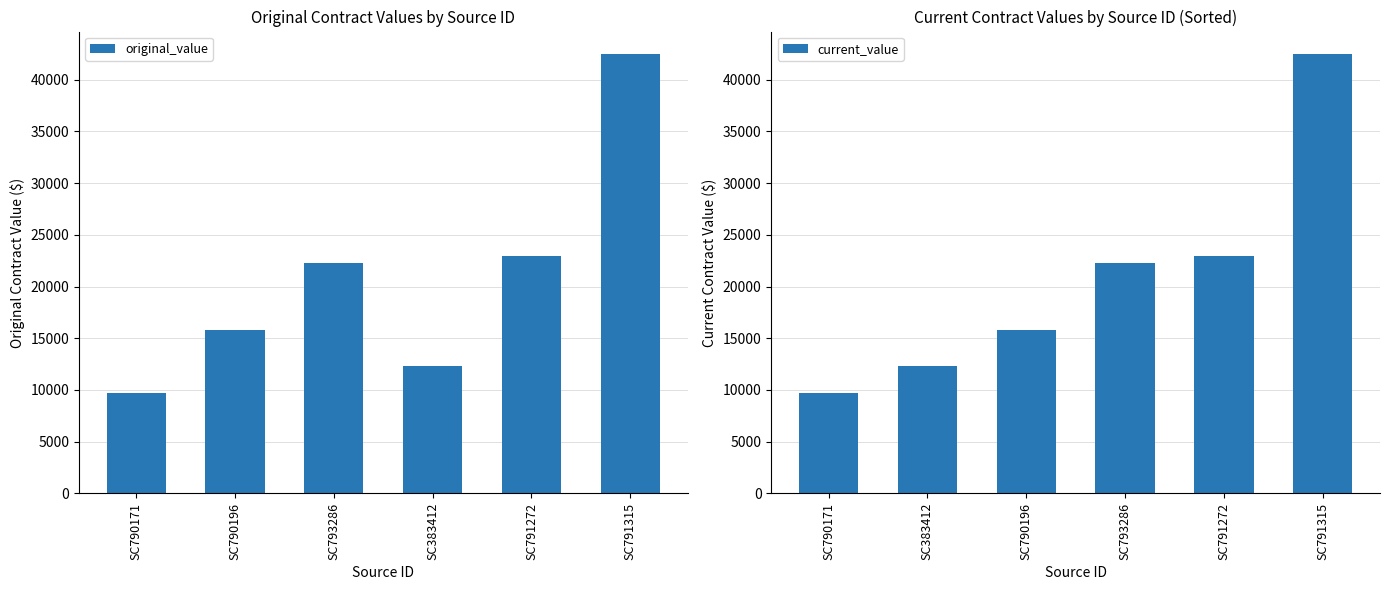

What is the average value of the original_value series?

20932